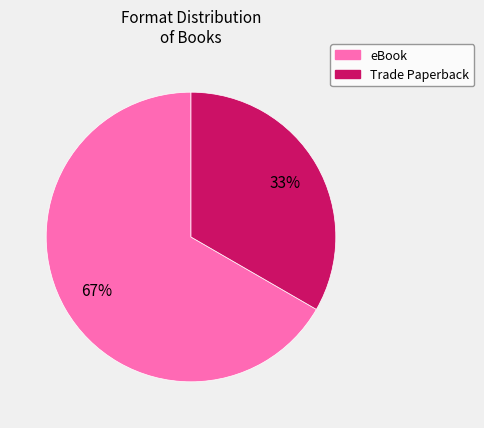

How many segments does this pie chart have?

2